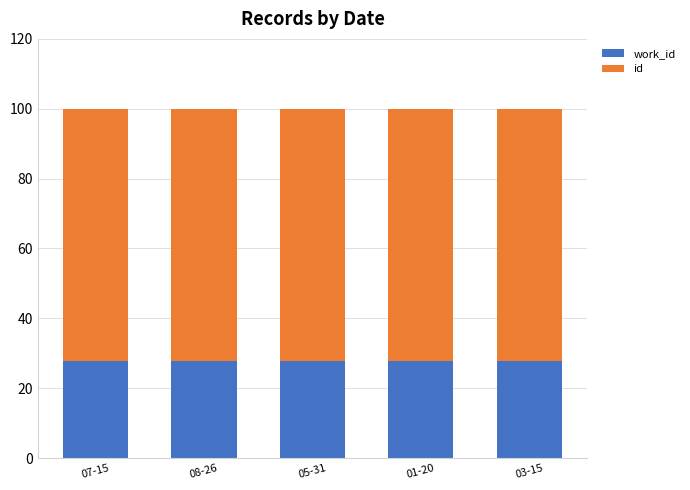

What is the total value across all series at 05-31?

100.0